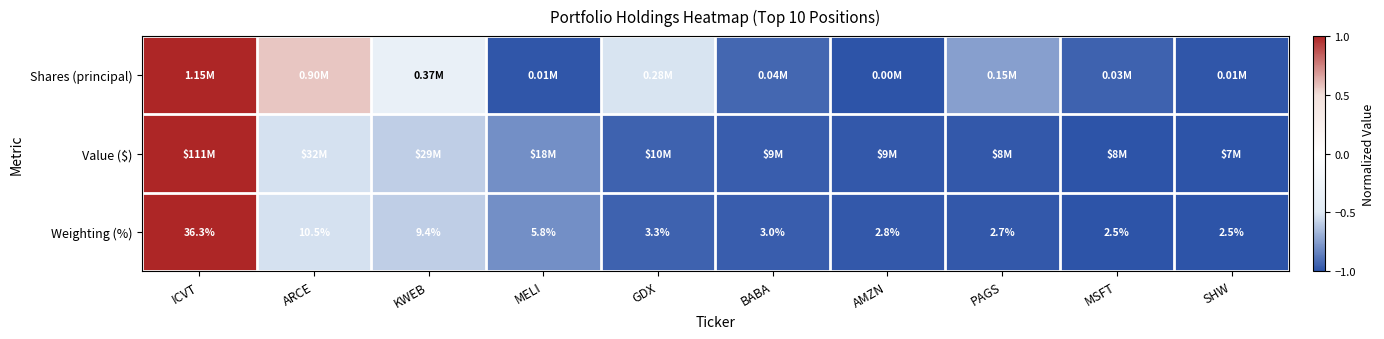

Count the number of data series in this chart.

3